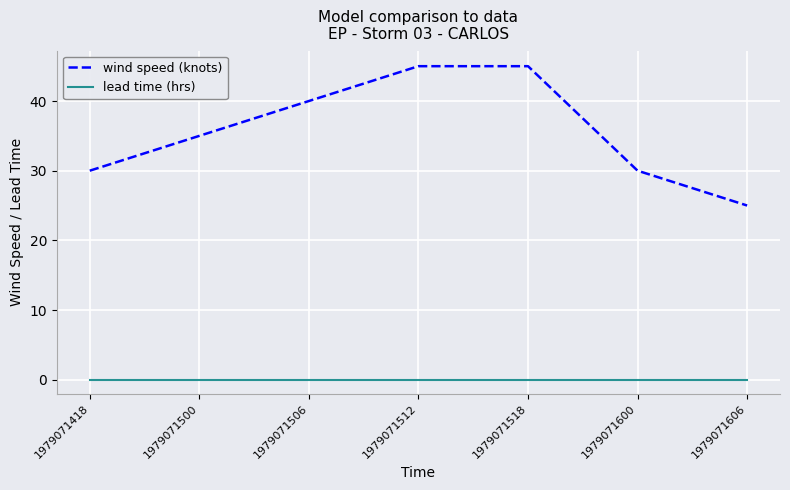

True or false: wind speed (knots) has more than 2 points higher than both neighbors.

False